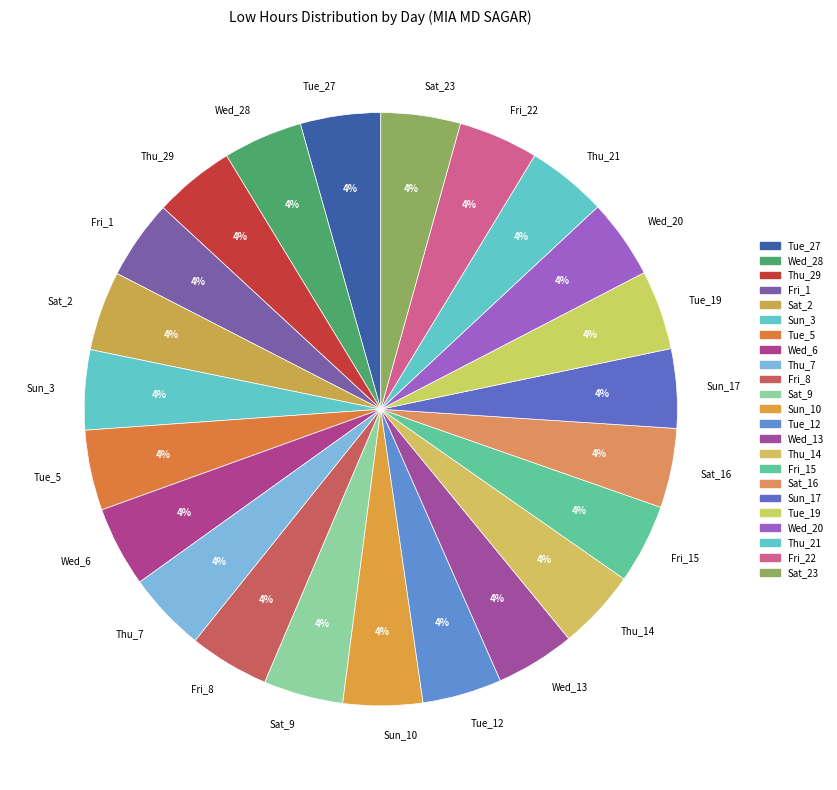

To the nearest percent, what is the combined percentage of Sun_10 and Wed_6?

9%